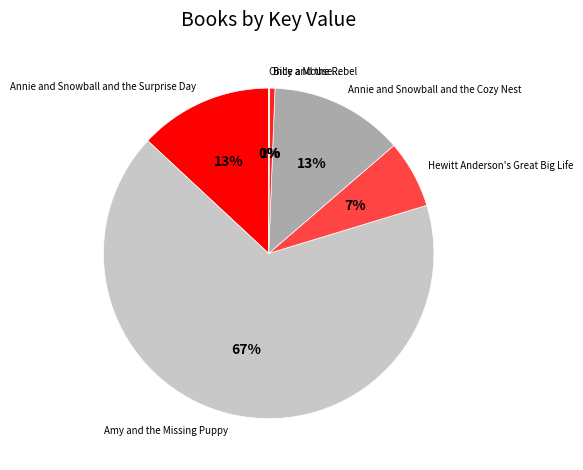

What is the largest slice in the pie chart?

Amy and the Missing Puppy